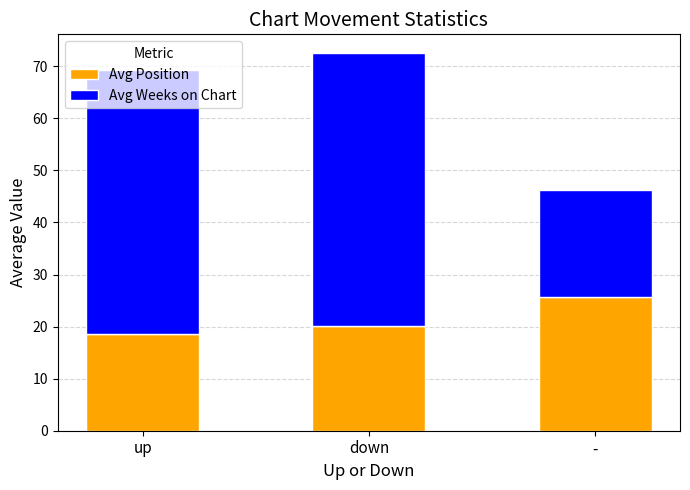

True or false: Avg Position has a value of 11.1 at down.

False